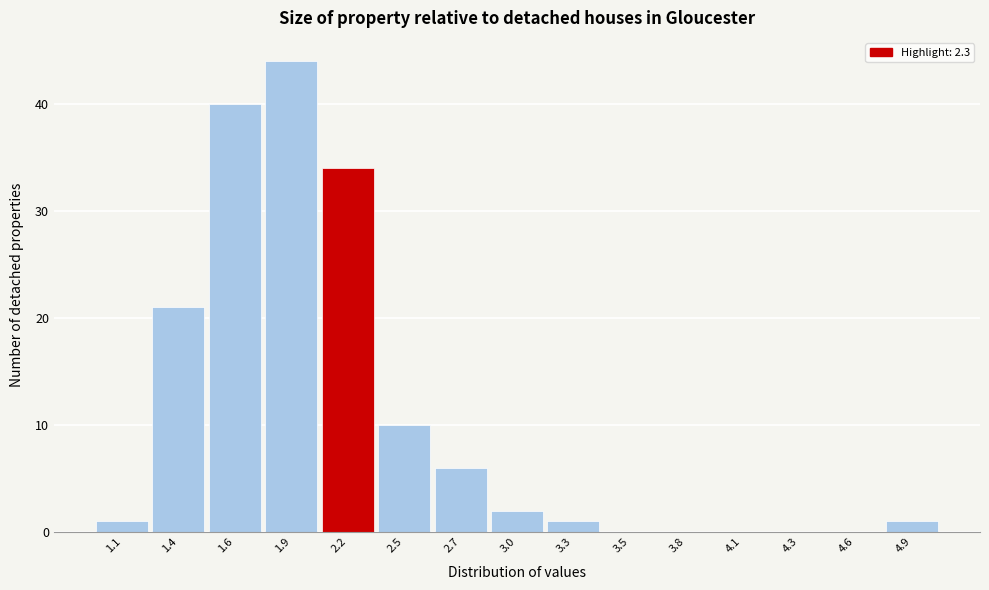

Reading right to left, extract all data points from this chart.

4.9=1	4.6=0	4.3=0	4.1=0	3.8=0	3.5=0	3.3=1	3.0=2	2.7=6	2.5=10	2.2=34	1.9=44	1.6=40	1.4=21	1.1=1